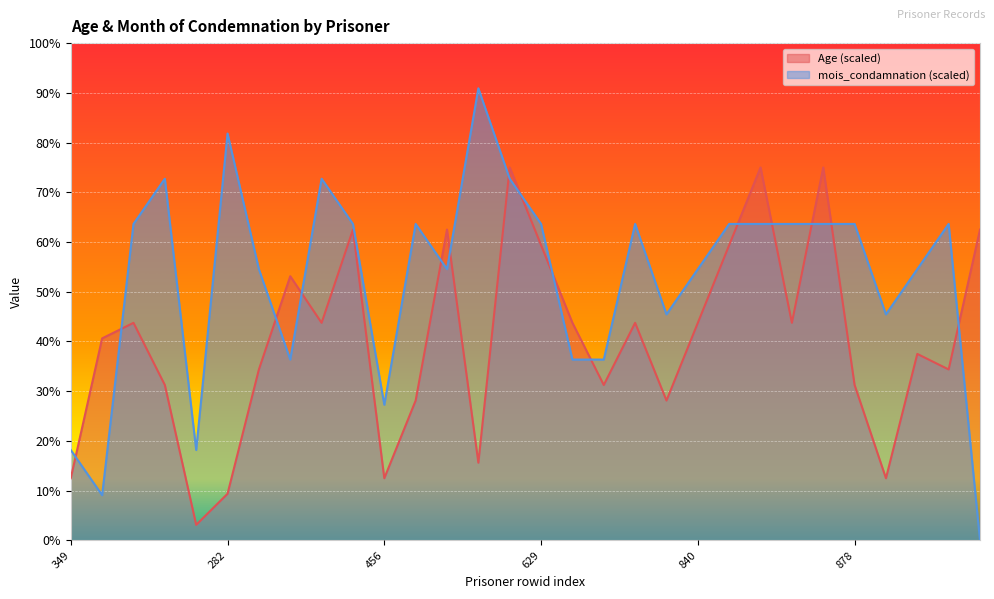

Where does the Age series first go above 43?

669